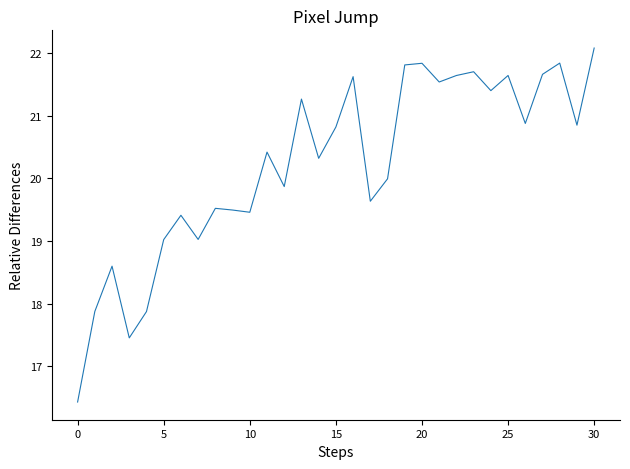

What is the greatest value displayed?

22.1